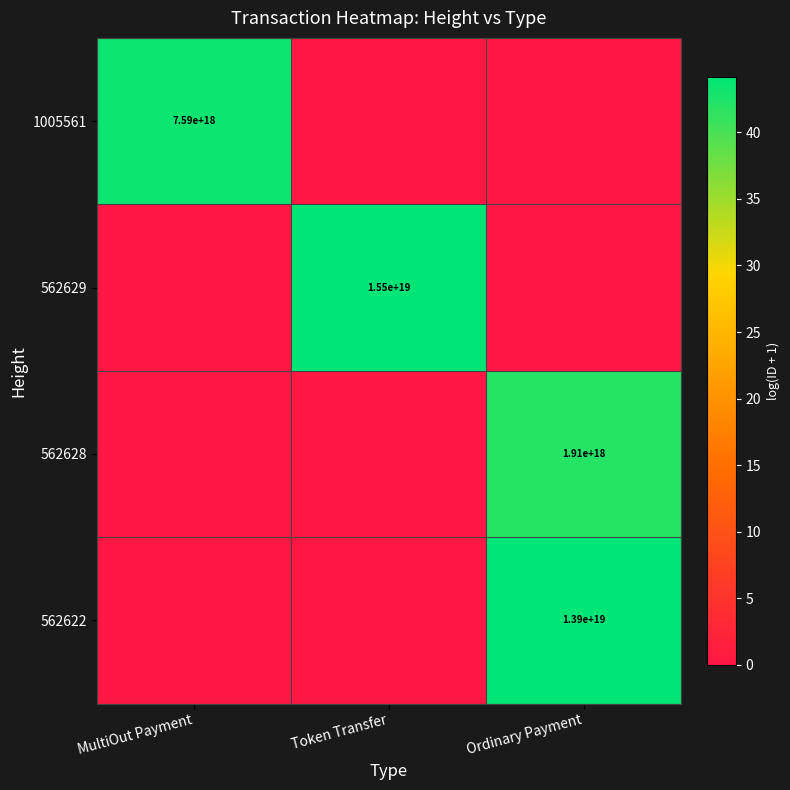

At how many categories does at least one series exceed 16?

3